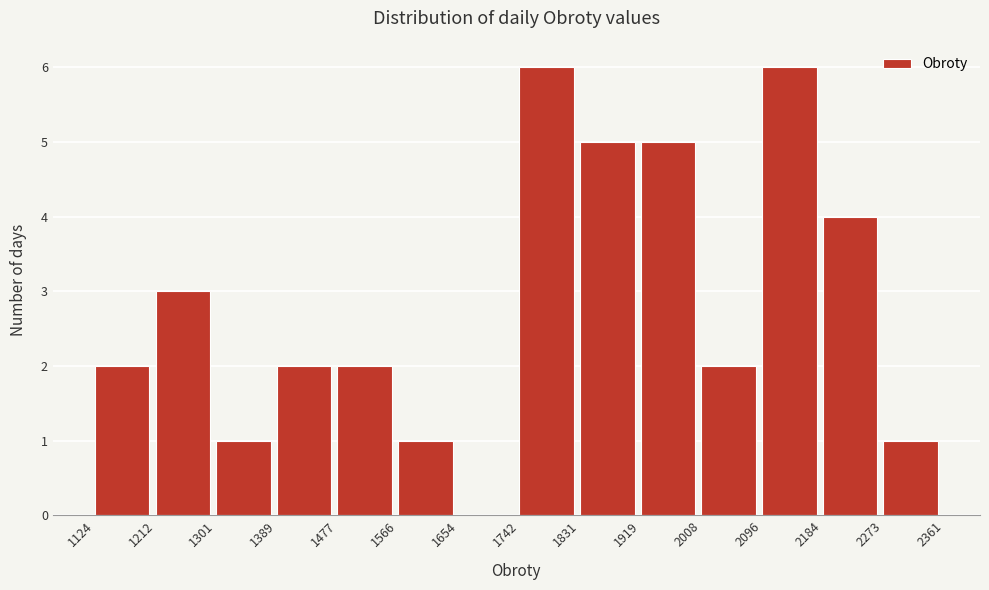

Reading left to right, transcribe this chart: for each bar, give the range it covers on the x-axis and its height. The values are not printed on the chart, so give them approximately, as read against the axis.

1124 to 1212: 2
1212 to 1301: 3
1301 to 1389: 1
1389 to 1477: 2
1477 to 1566: 2
1566 to 1654: 1
1654 to 1742: 0
1742 to 1831: 6
1831 to 1919: 5
1919 to 2008: 5
2008 to 2096: 2
2096 to 2184: 6
2184 to 2273: 4
2273 to 2361: 1